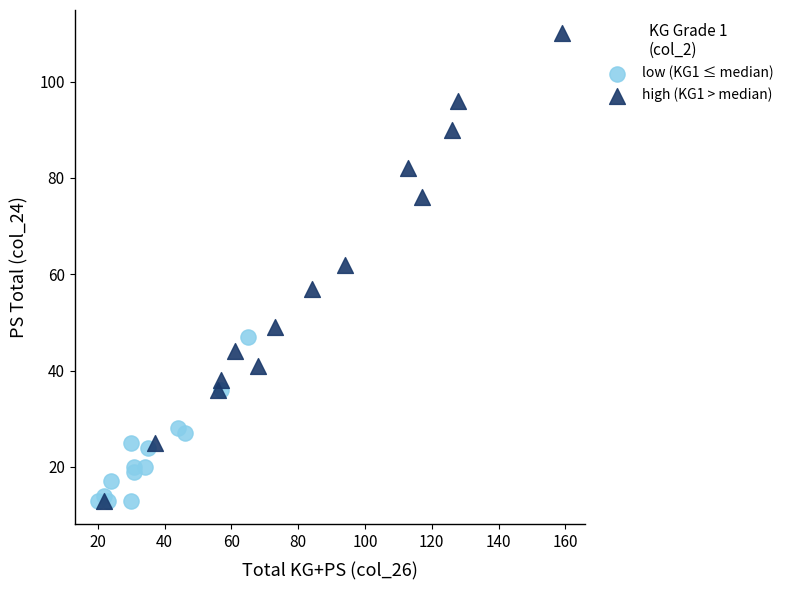

What are all the series names shown in the legend?

low (KG1 ≤ median), high (KG1 > median)